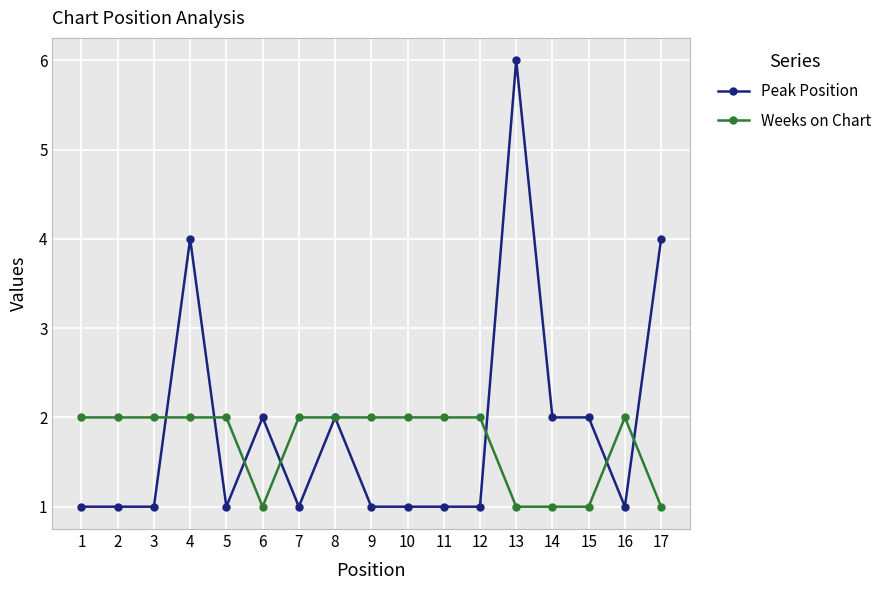

What is the average value of the Peak Position series?

2